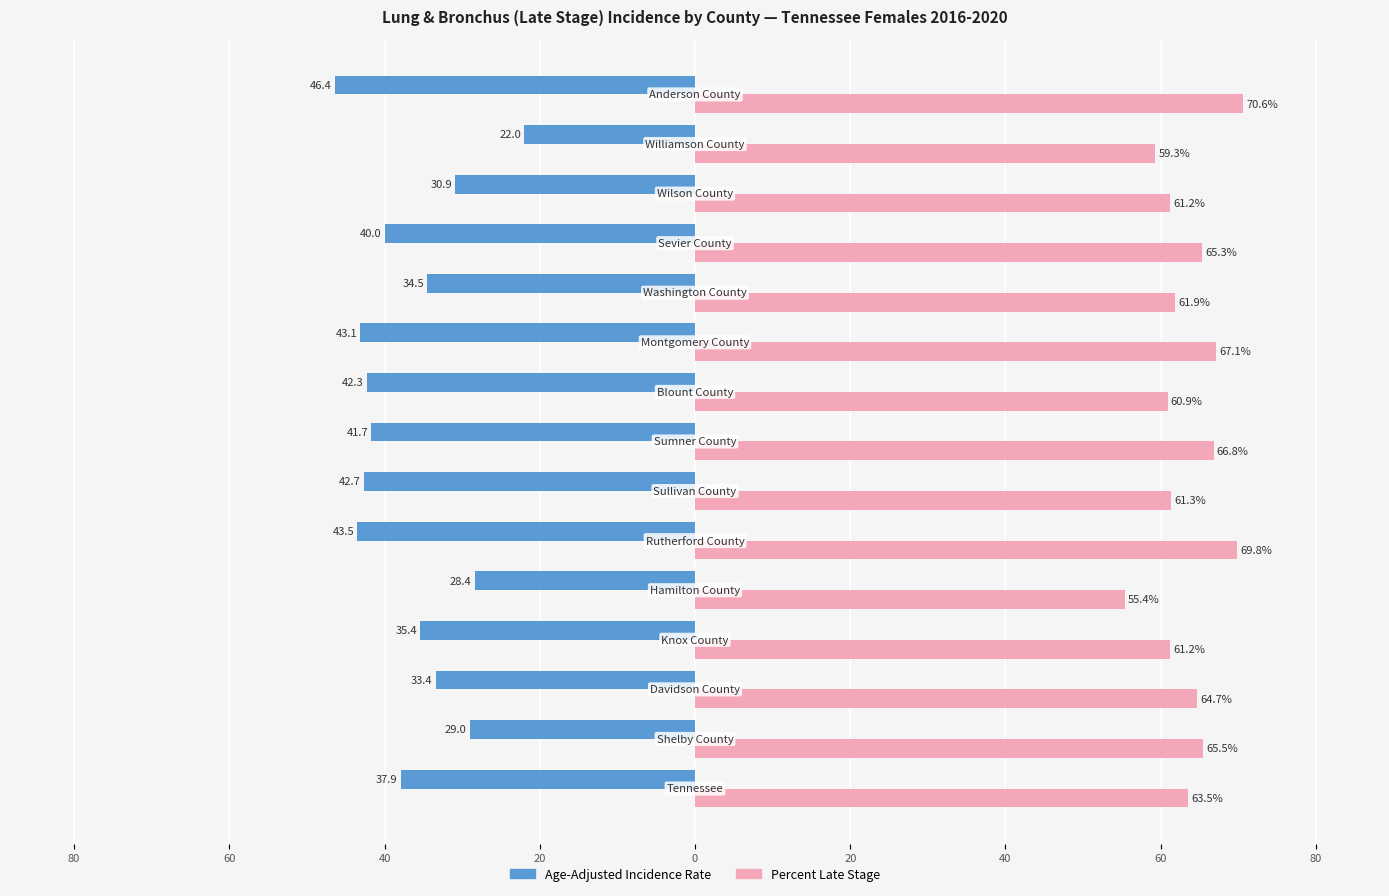

What are all the series names shown in the legend?

Age-Adjusted Incidence Rate, Percent Late Stage